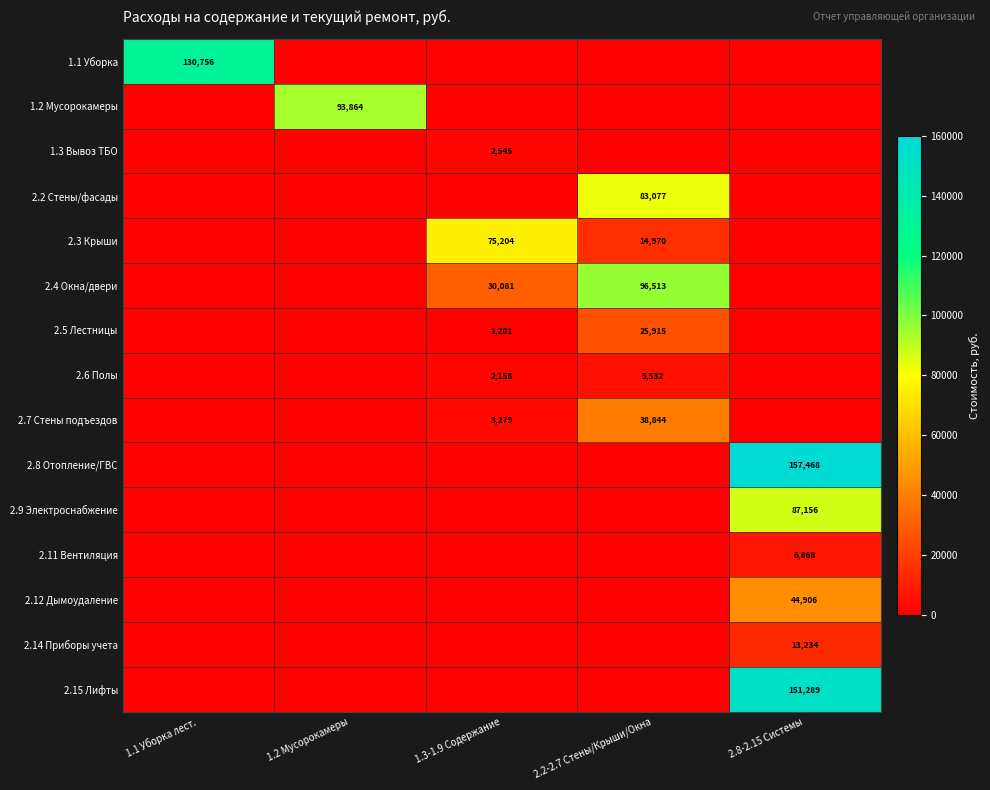

Which series changed the most between 2.2-2.7 Стены/Крыши/Окна and 2.8-2.15 Системы?

2.8 Отопление/ГВС